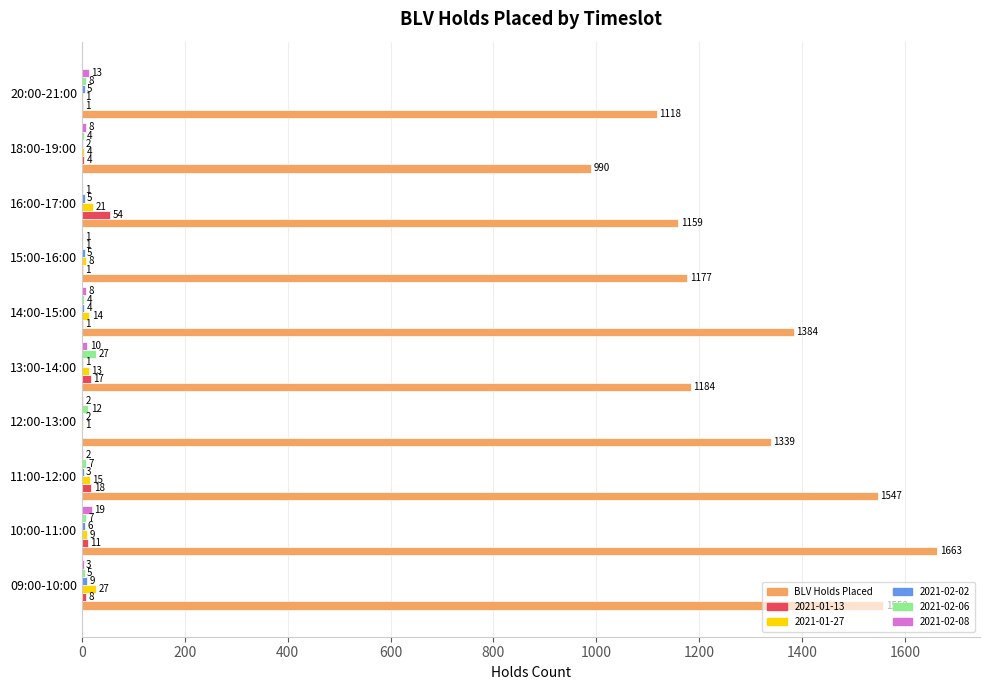

Count the number of categories in the chart.

10